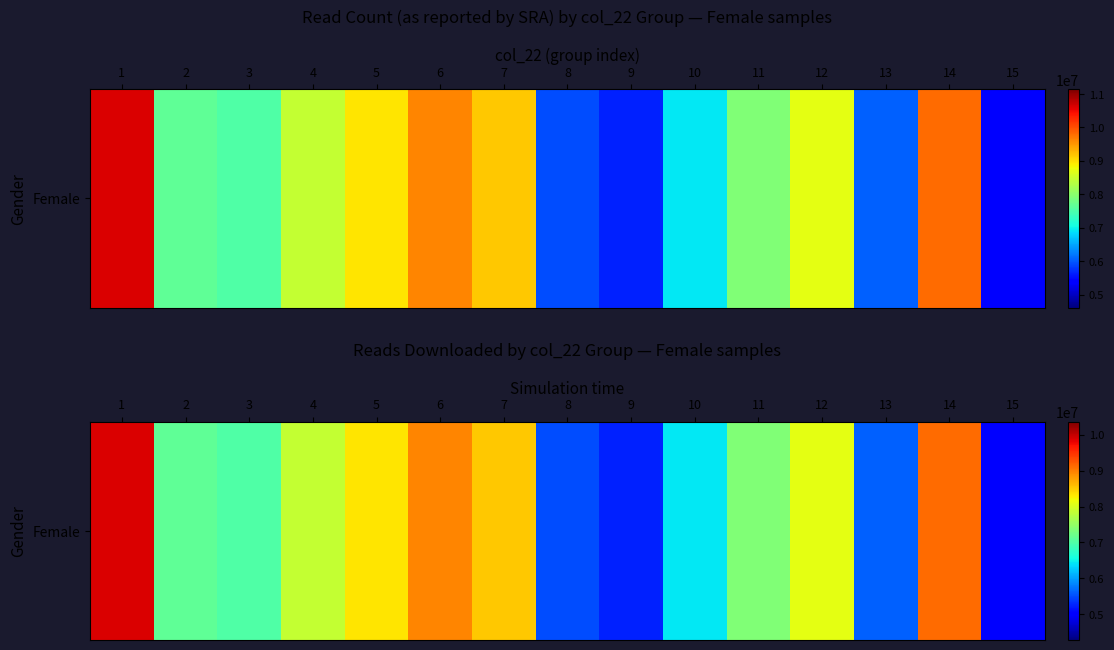

Rank the categories by value from highest to lowest.

1, 14, 6, 7, 5, 12, 4, 11, 2, 3, 10, 13, 8, 9, 15